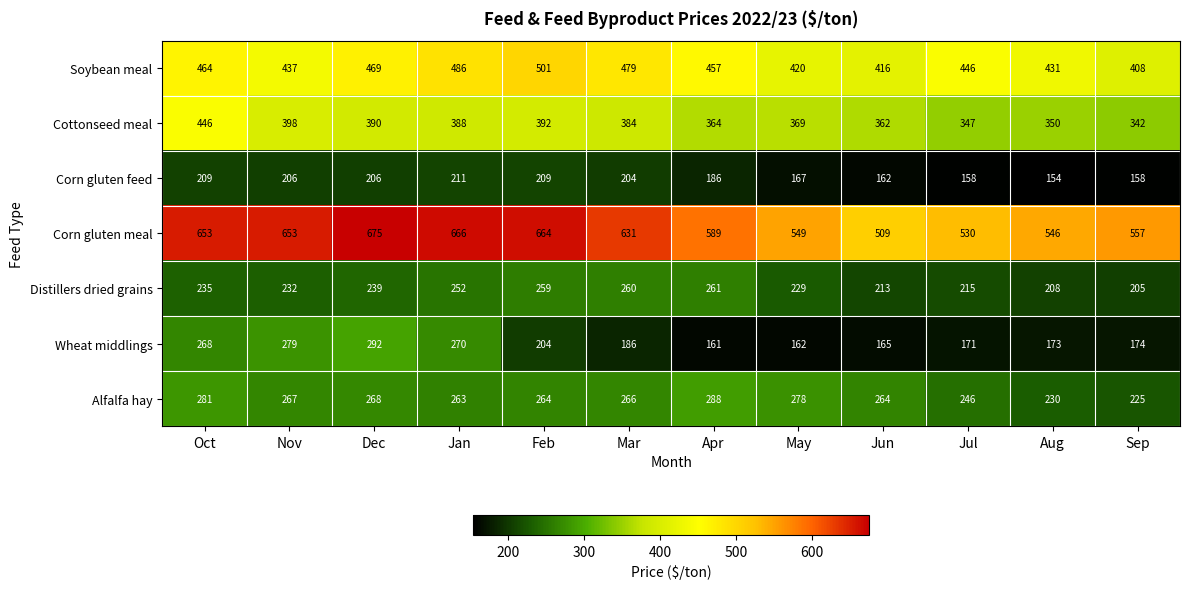

What is the maximum value shown in the chart?

675